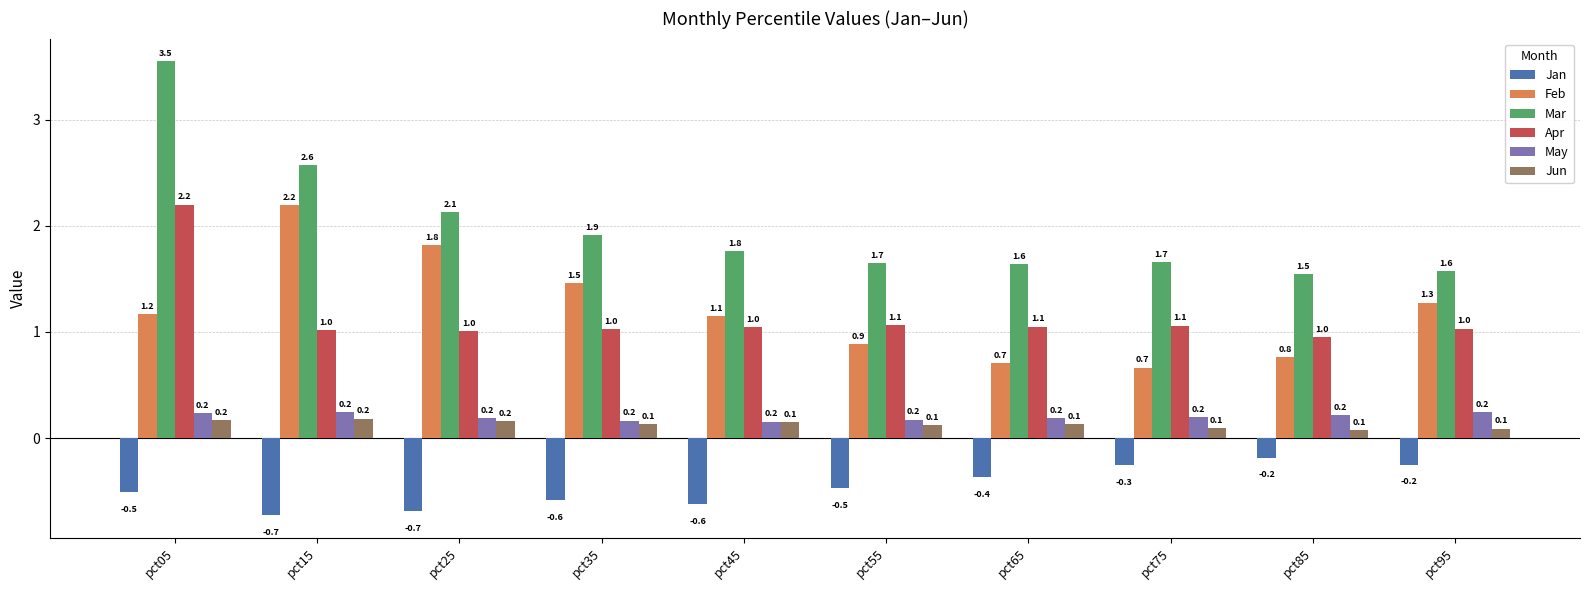

What is the value of the Jan bar at the 10th from the left?

-0.2